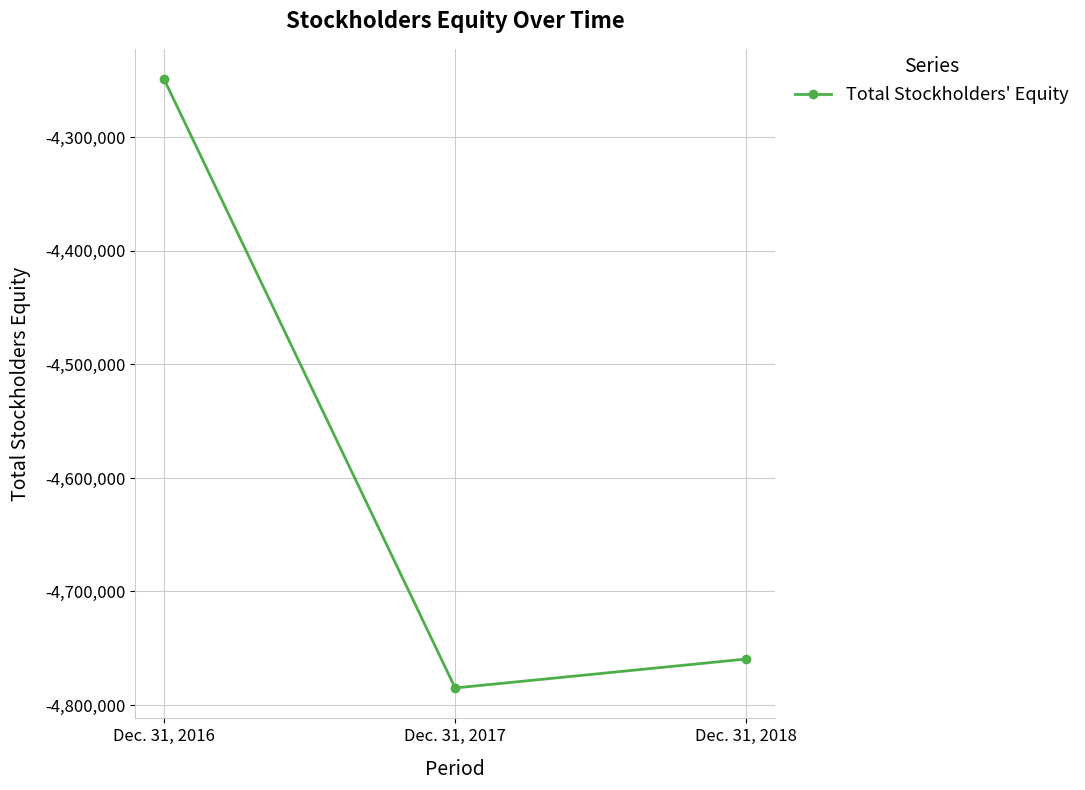

Is it true that the value at Dec. 31, 2017 is -1211331?

False